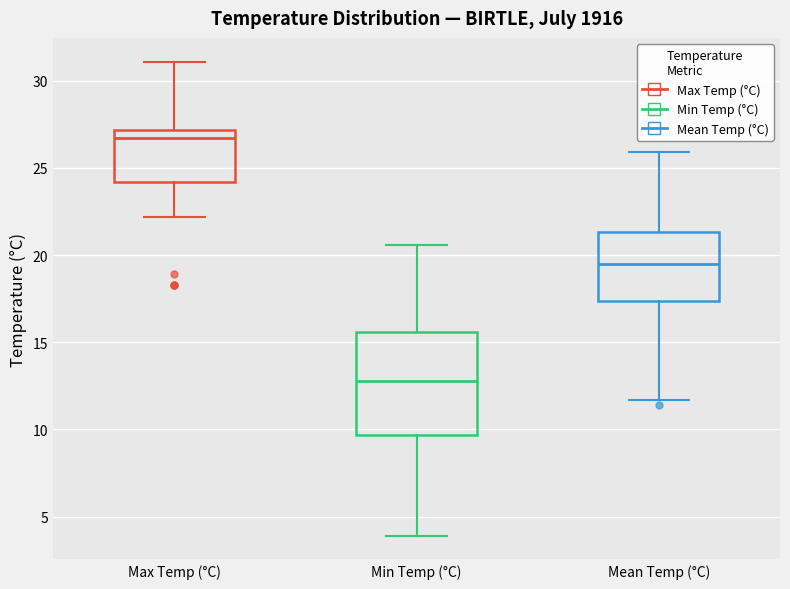

Which box is the tallest, from its lower edge to its upper edge?

Min Temp (°C)